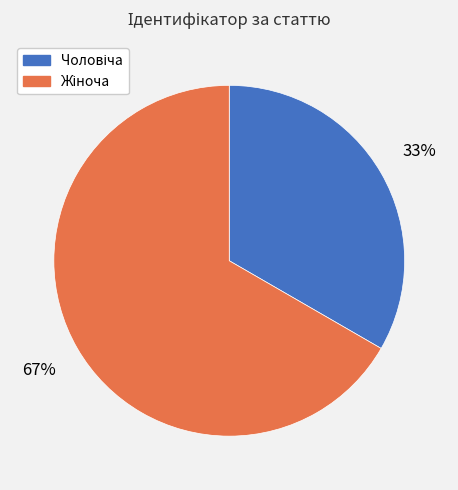

Is there any slice that represents more than half of the pie?

Yes